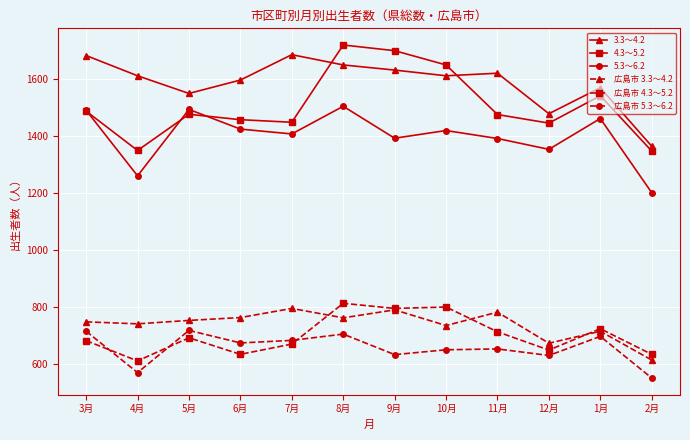

How many distinct data groups are displayed?

6